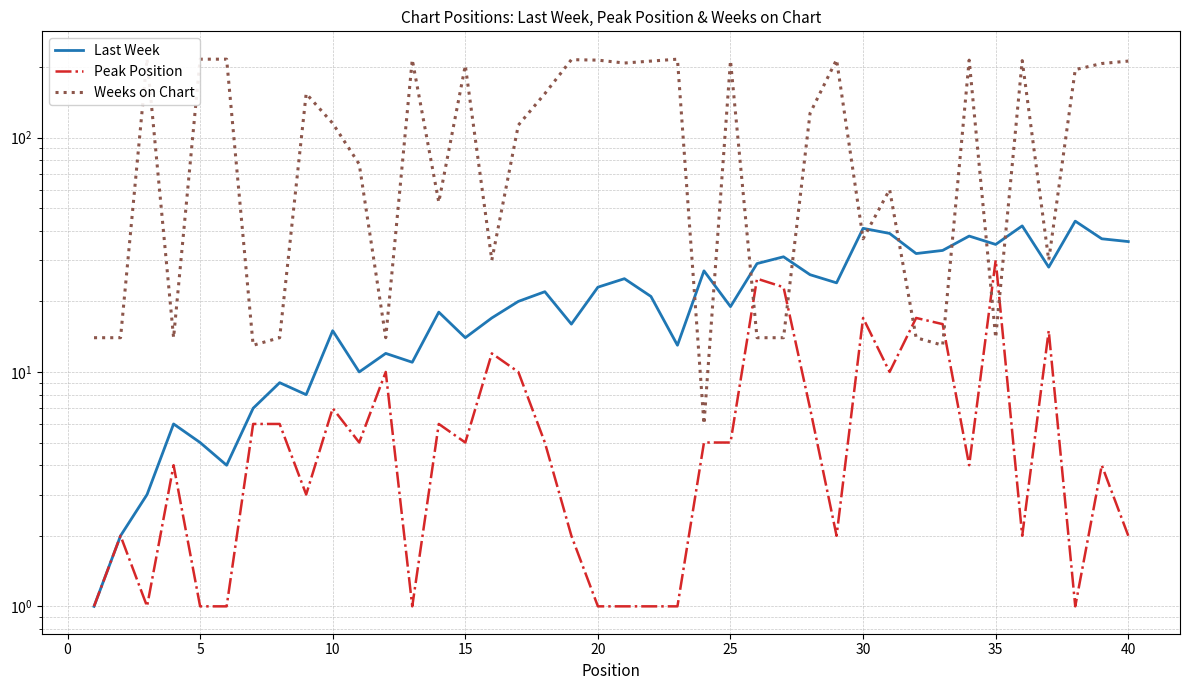

True or false: Weeks on Chart has more than 2 points higher than both neighbors.

True